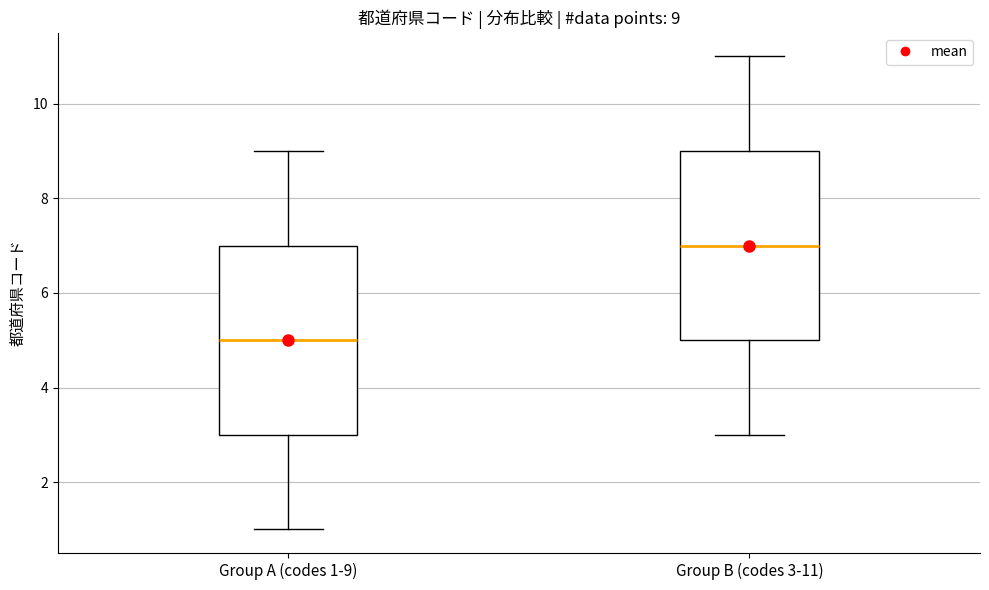

Which box's median line is the lowest?

Group A (codes 1-9)